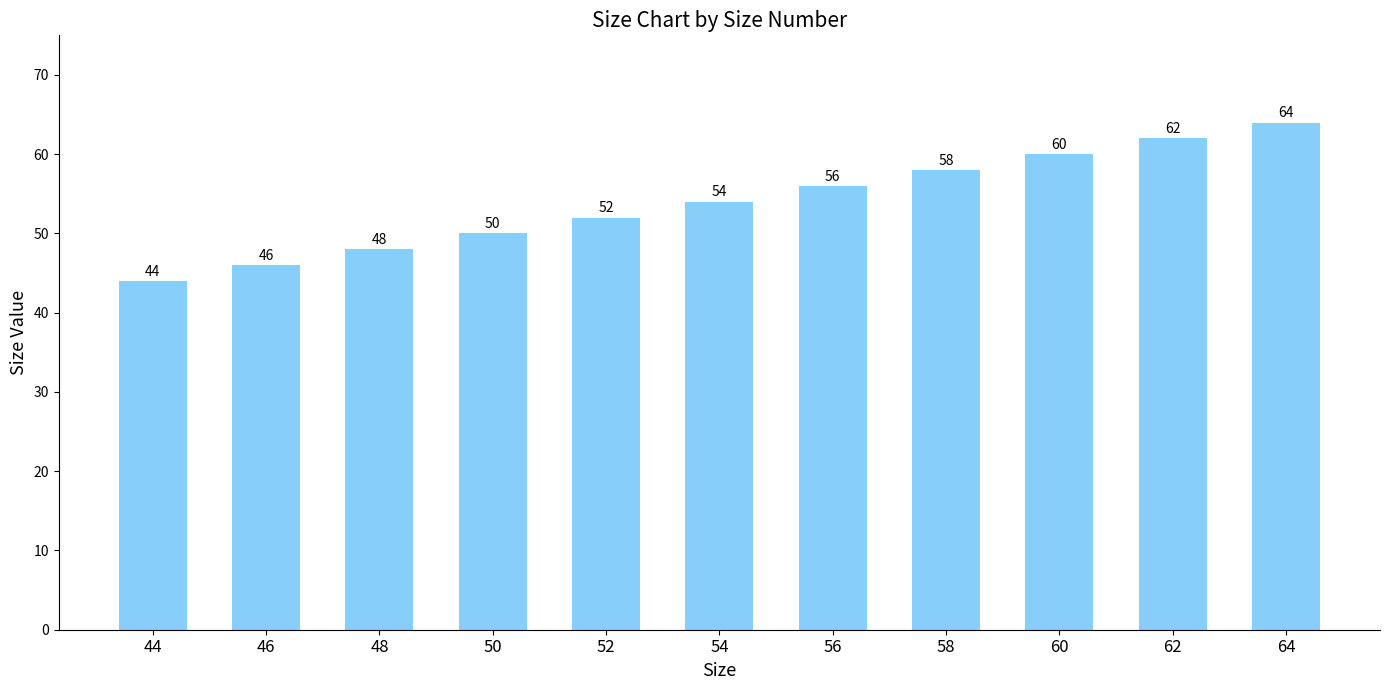

What is the value of the 7th bar from the left?

56